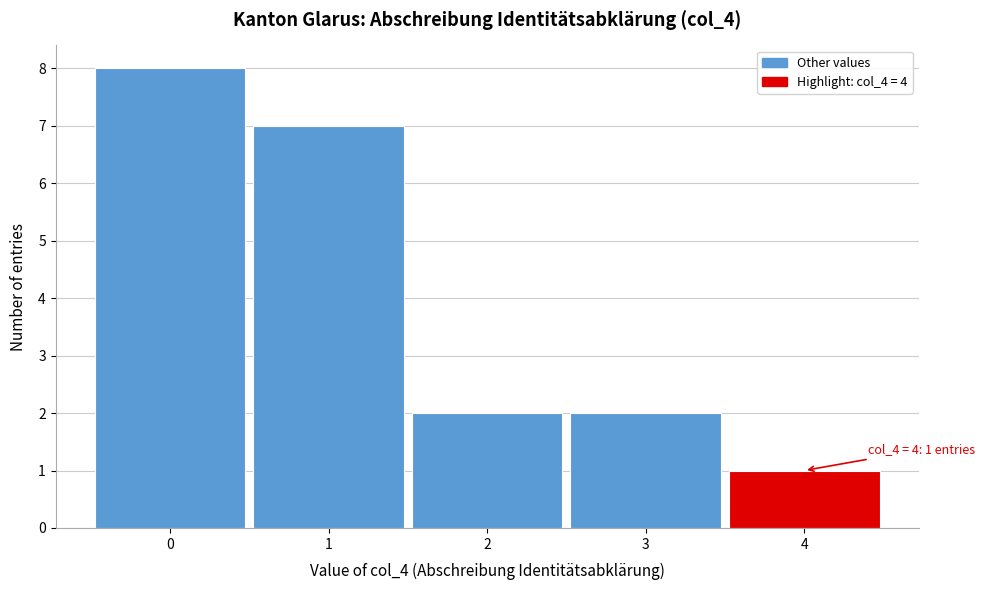

Which range on the x-axis has the tallest bar?

-0.5 to 0.5